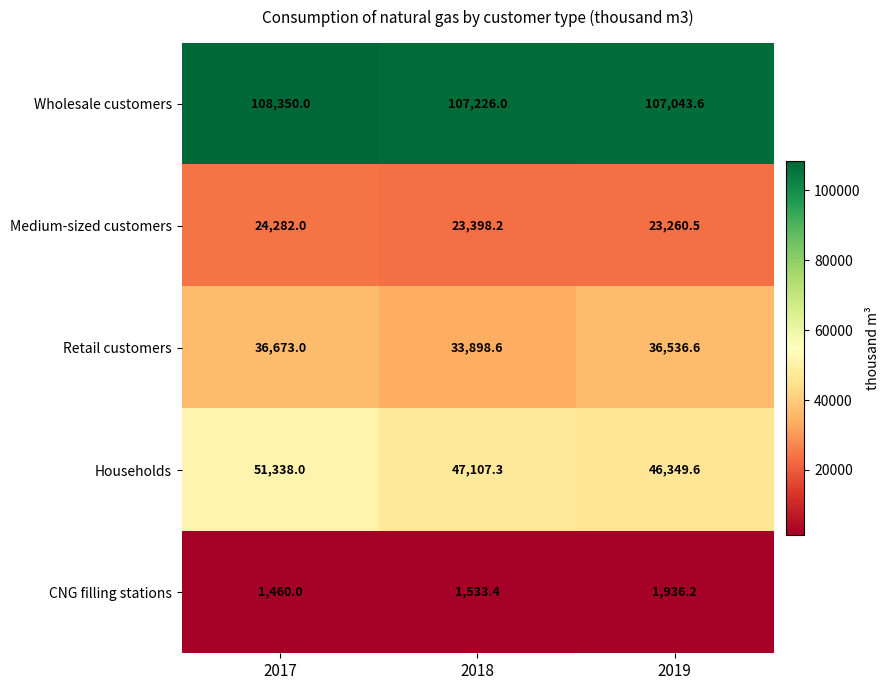

At 2019, list the series in order from smallest to largest.

CNG filling stations, Medium-sized customers, Retail customers, Households, Wholesale customers